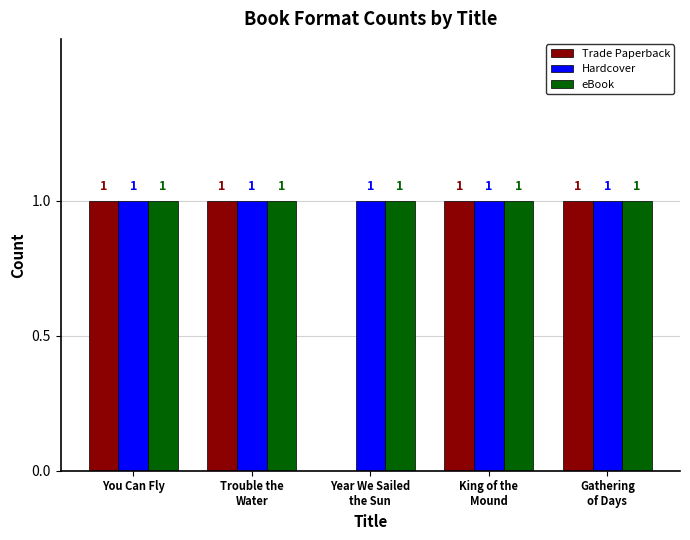

Reading left to right, extract all data points from this chart.

Trade Paperback: 1	1	0	1	1
Hardcover: 1	1	1	1	1
eBook: 1	1	1	1	1